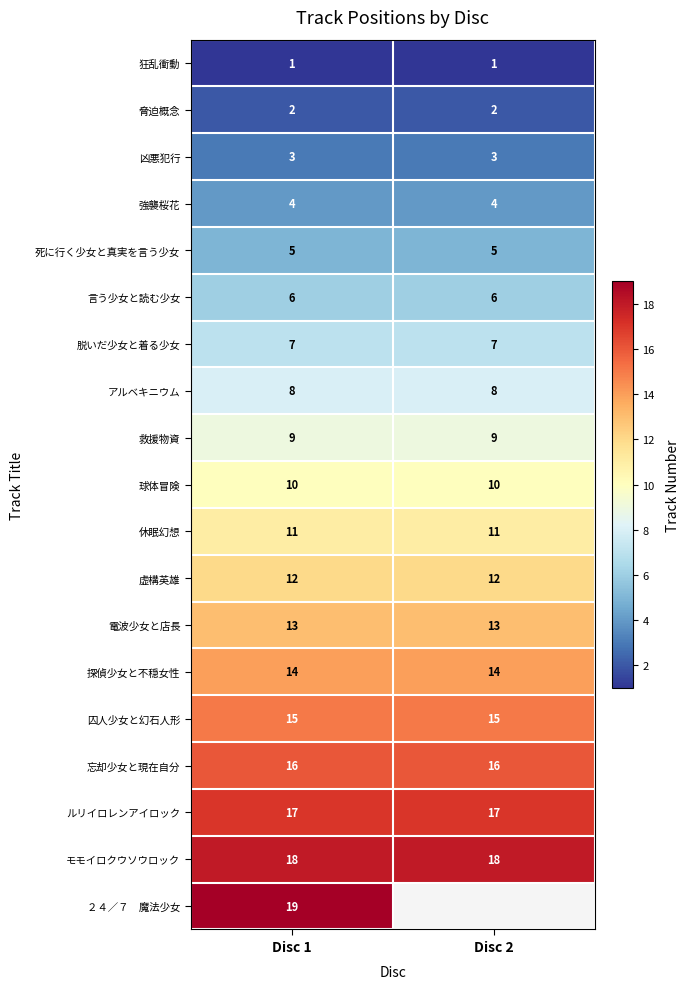

Which has a higher value, Disc 2 or Disc 1?

Disc 2